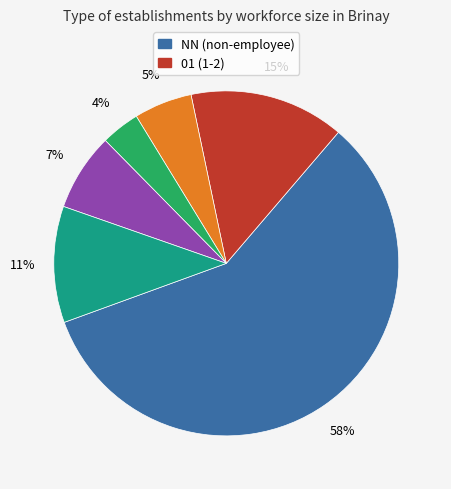

Is there a majority slice in this chart?

Yes